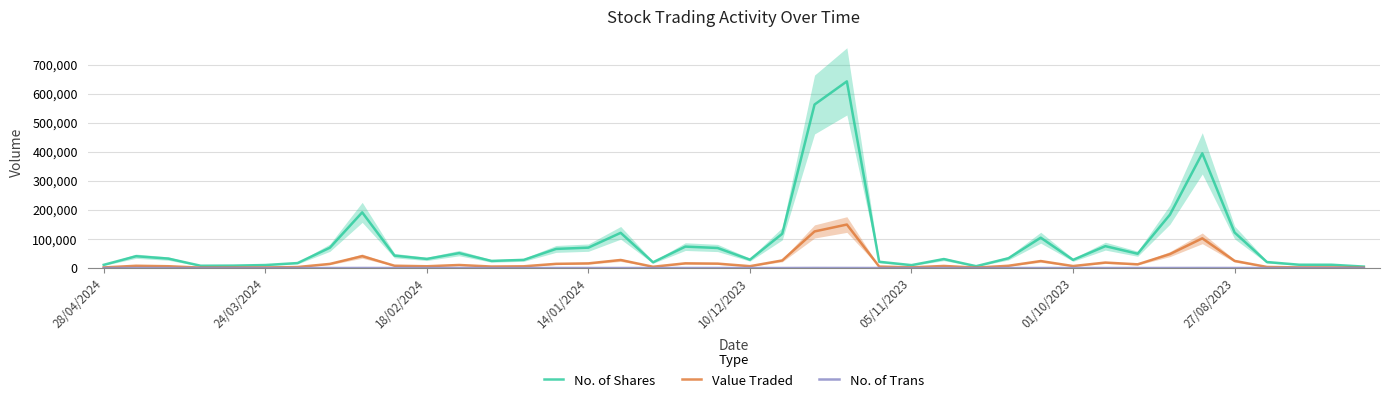

The Value Traded series shows 24476 at 18. True or false?

False